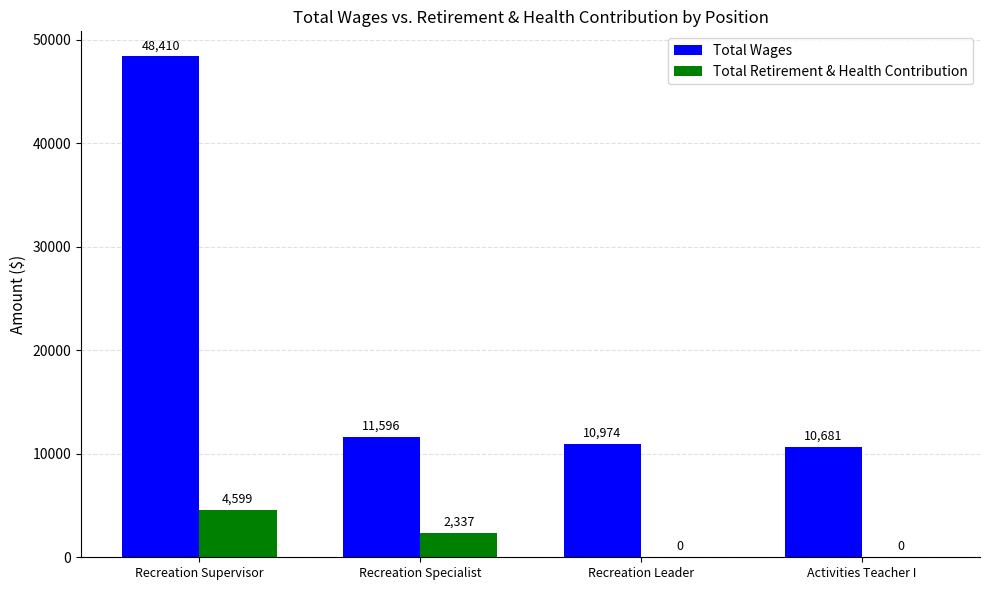

Between Recreation Specialist and Activities Teacher I, which series saw the biggest shift?

Total Retirement & Health Contribution